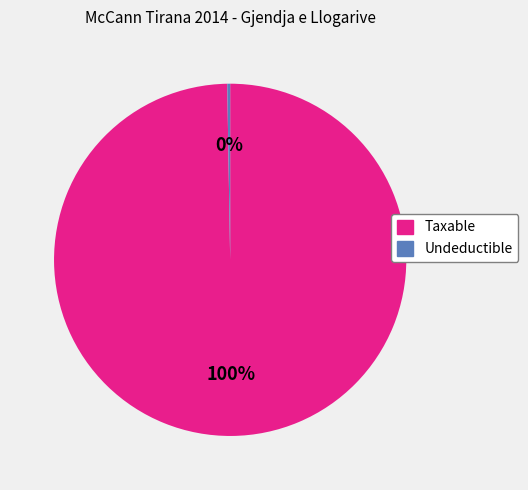

Is there any slice that represents more than half of the pie?

Yes